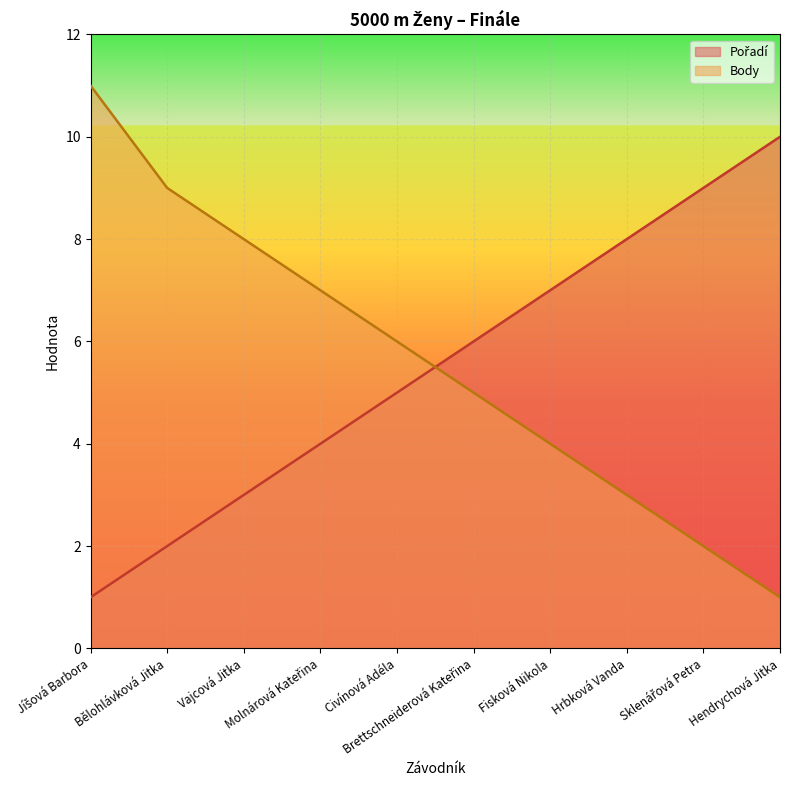

Which category has the highest value in the Body series?

Jíšová Barbora